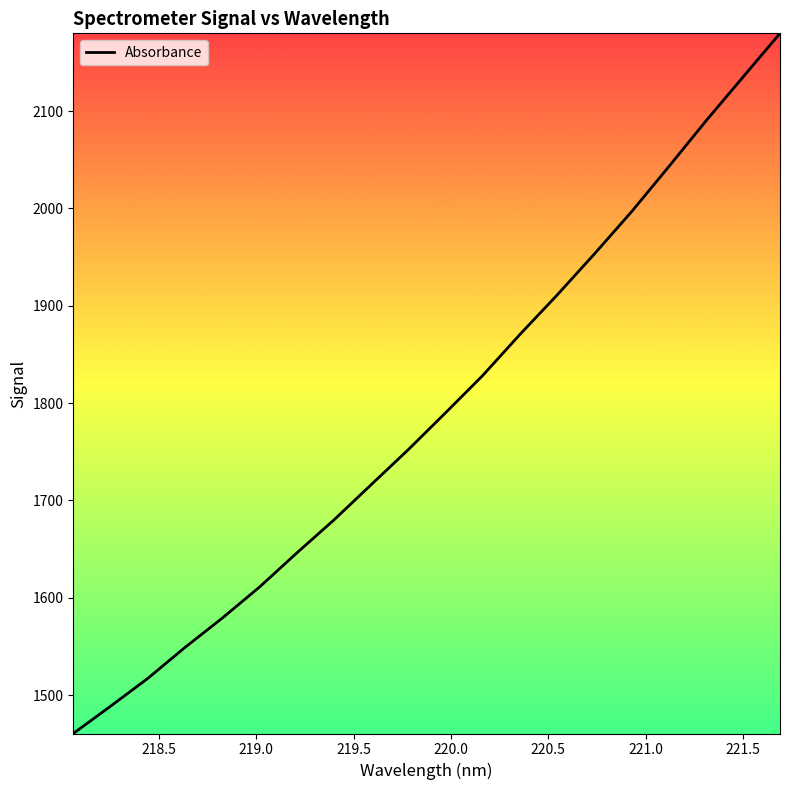

What is the difference between the maximum and minimum values?

719.4